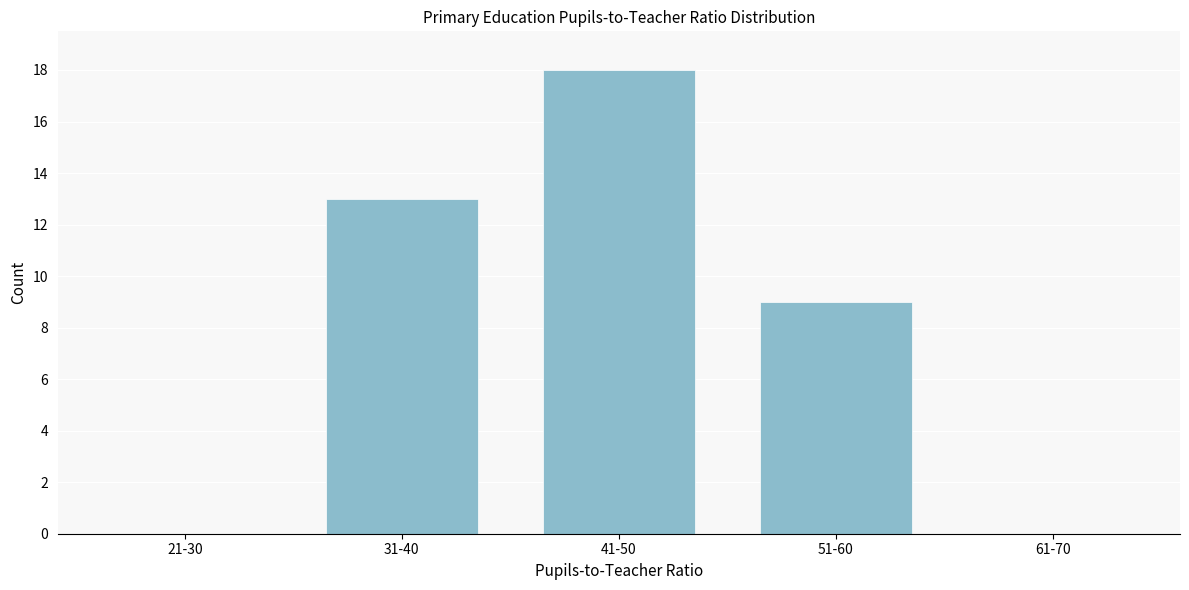

Reading left to right, what are all the values shown in this chart?

21-30=0	31-40=13	41-50=18	51-60=9	61-70=0